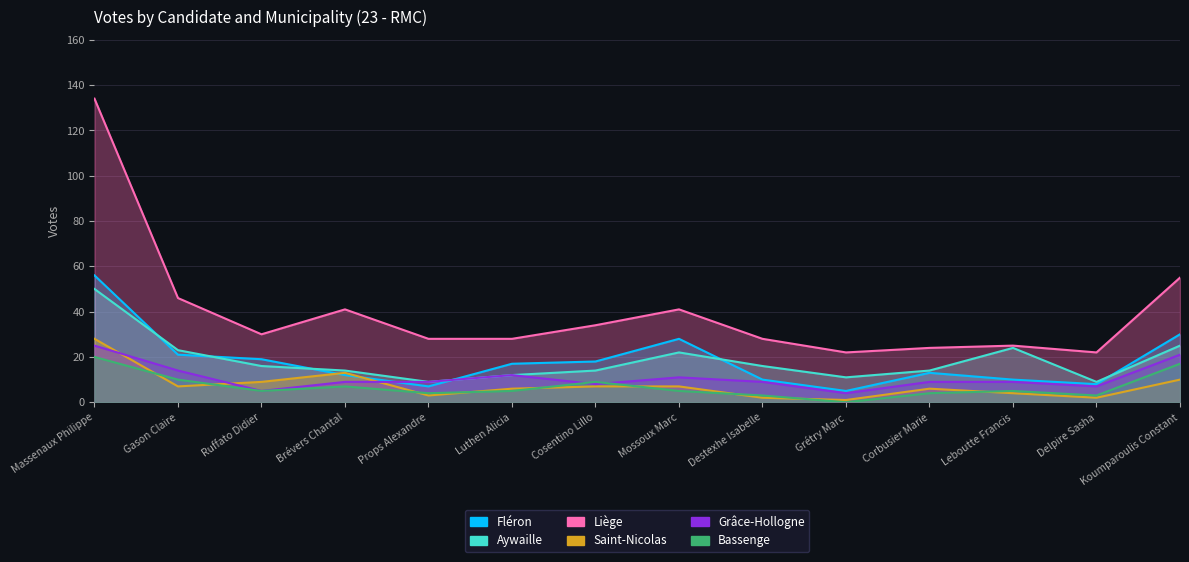

What is the average value of the Liège series?

40